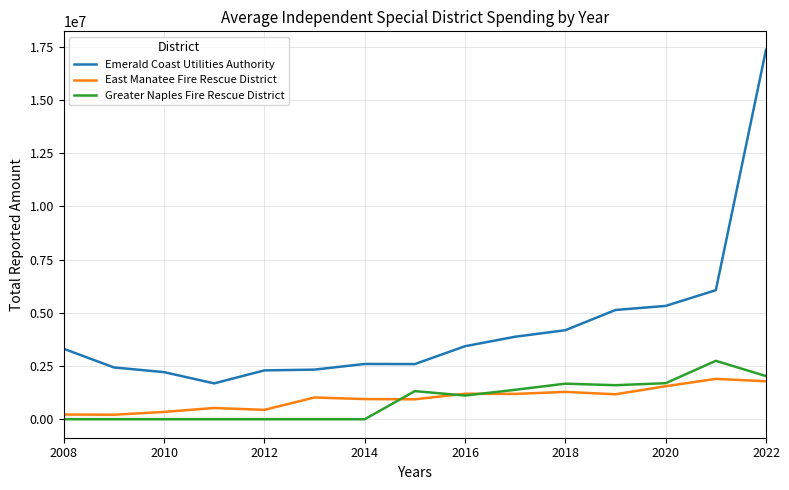

What are all the series names shown in the legend?

Emerald Coast Utilities Authority, East Manatee Fire Rescue District, Greater Naples Fire Rescue District